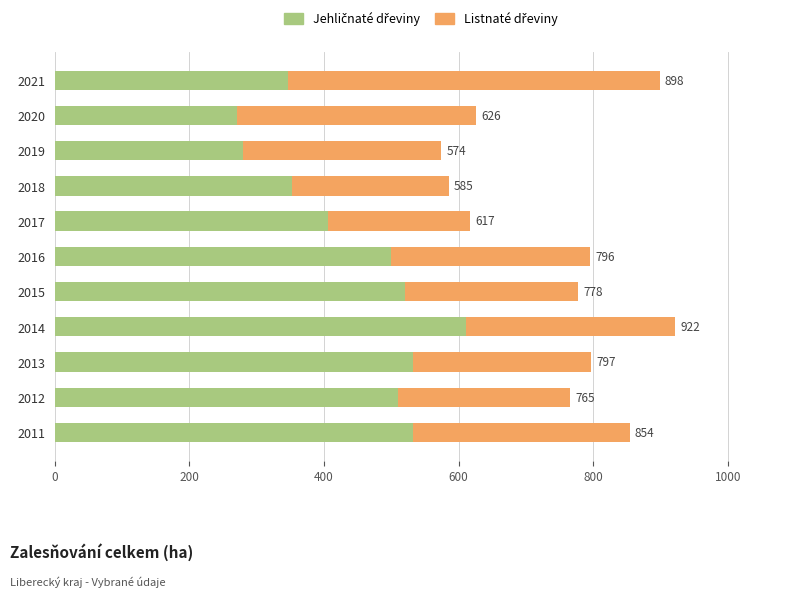

What is the lowest value of the Jehličnaté dřeviny series?

271